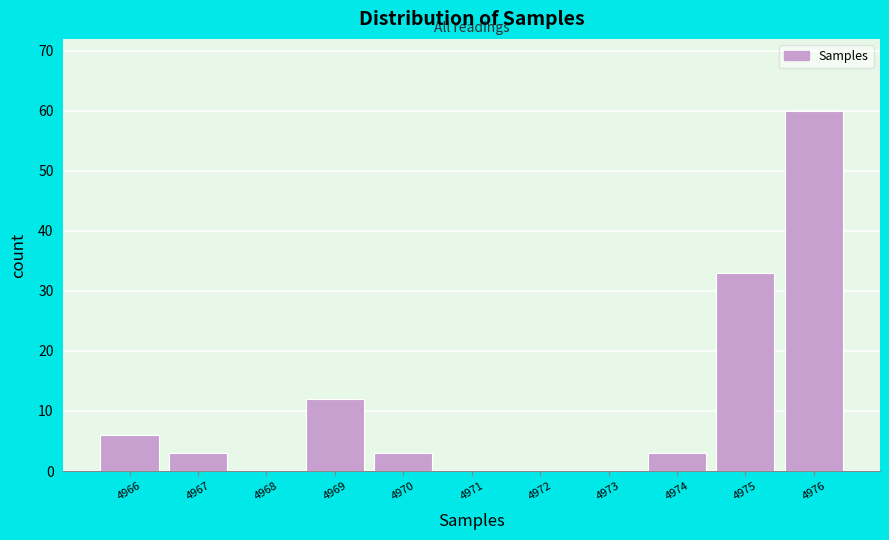

Reading left to right, what are all the values shown in this chart?

4966=6	4967=3	4968=0	4969=12	4970=3	4971=0	4972=0	4973=0	4974=3	4975=33	4976=60